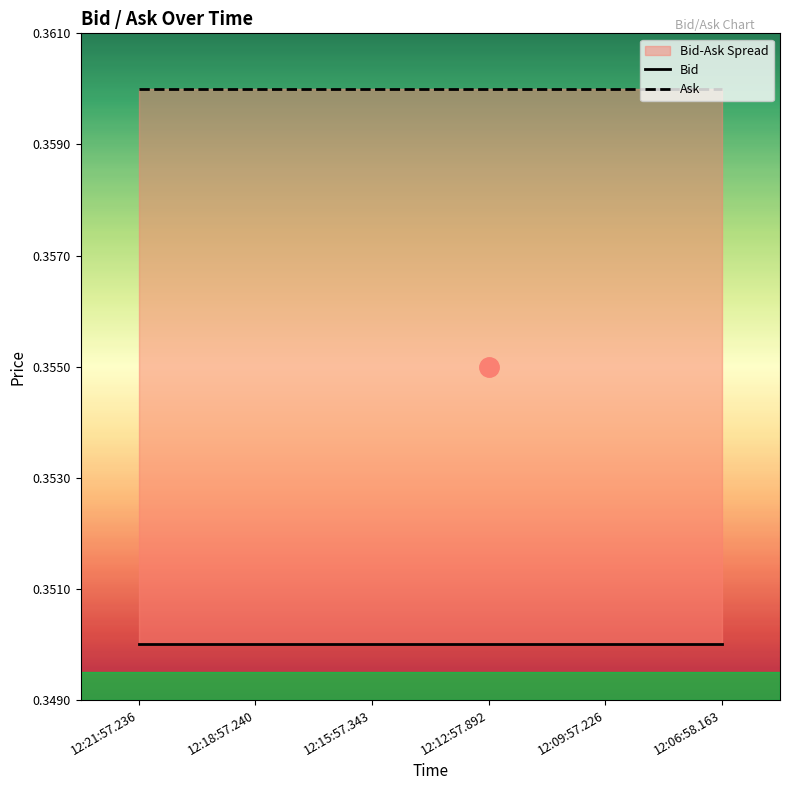

At which label does Bid reach its peak?

12:21:57.236